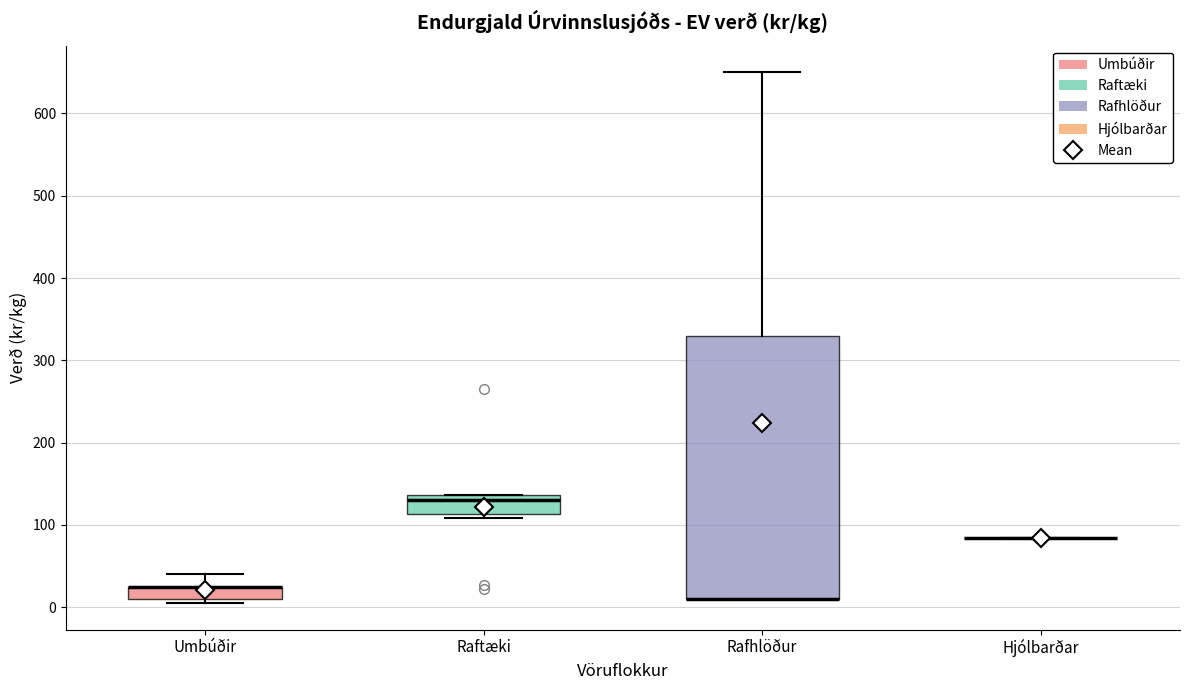

Where is the lower edge of the box for Raftæki on the y-axis? The values are not printed on the chart, so give them approximately, as read against the axis.

110